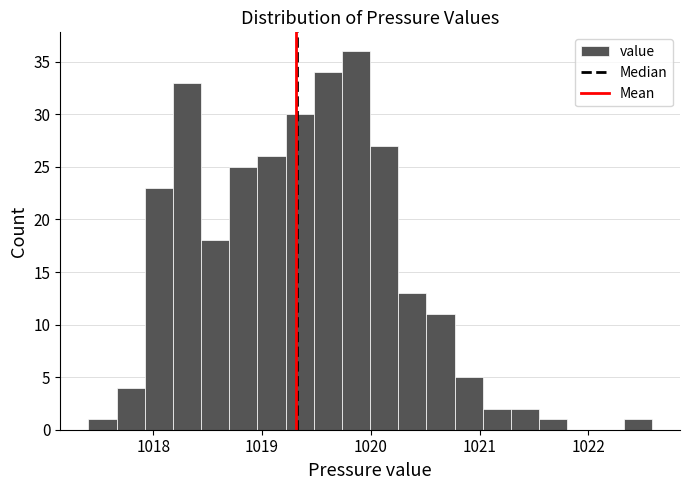

Around what value on the x-axis is the tallest bar? Give the approximate position of its centre, as read against the axis.

1019.9